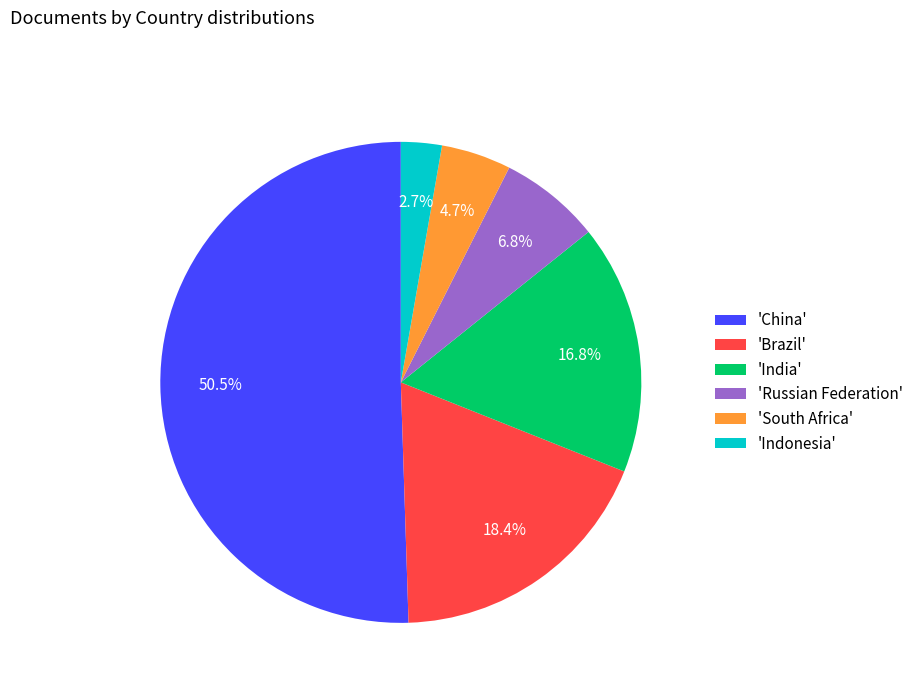

Which has a higher value, 'South Africa' or 'China'?

'China'